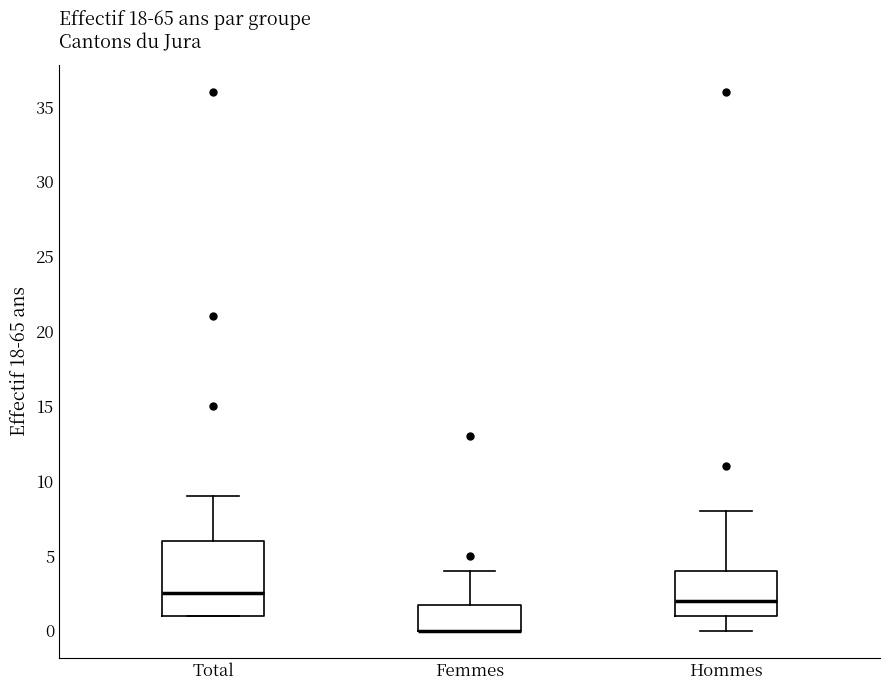

Reading left to right, read every box against the y-axis: the position of its median line, the range the box covers, and the ends of its whiskers. The values are not printed on the chart, so give them approximately, as read against the axis.

Total: median 2.5, box 1.0 to 6.0, whiskers 1.0 to 9.0
Femmes: median 0.0 (drawn on the box's lower edge), box 0.0 to 2.0, whiskers 0.0 to 4.0
Hommes: median 2.0, box 1.0 to 4.0, whiskers 0.0 to 8.0